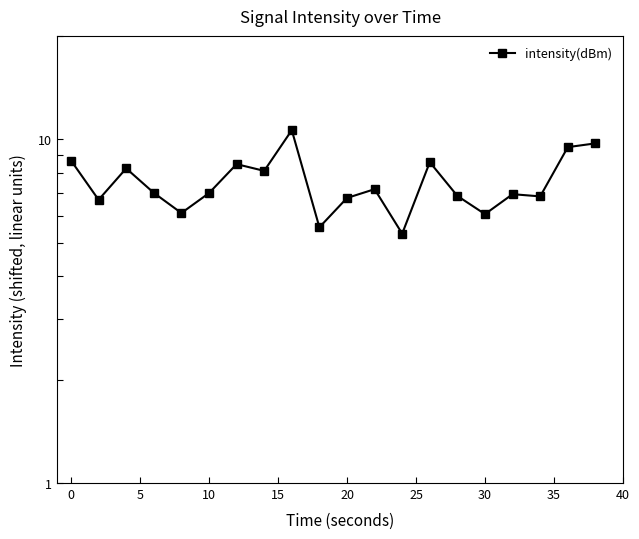

At which label is the value closest to 7?

10